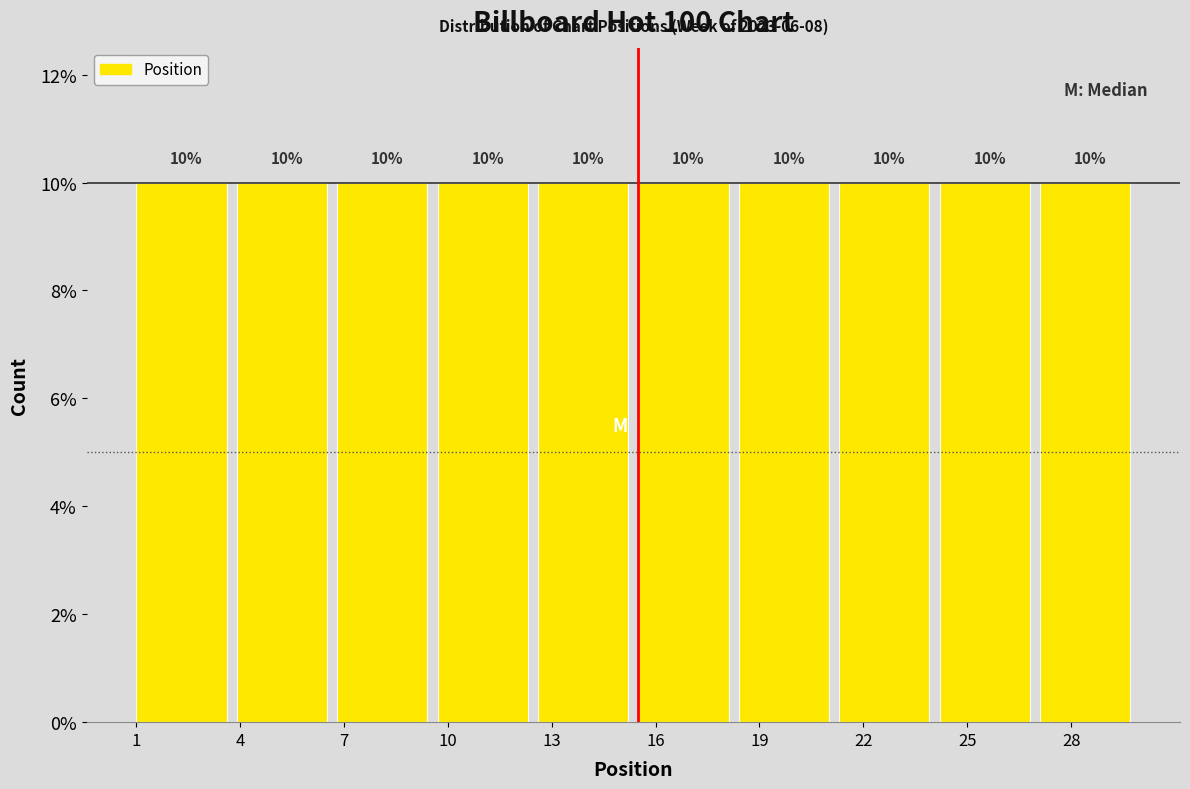

Reading left to right, list every bar in this chart as the range it spans on the x-axis followed by its height. The bar edges are not printed on the chart, so give them approximately, as read against the axis.

1.0 to 3.9: 10
3.9 to 6.8: 10
6.8 to 9.7: 10
9.7 to 12.6: 10
12.6 to 15.5: 10
15.5 to 18.4: 10
18.4 to 21.3: 10
21.3 to 24.2: 10
24.2 to 27.1: 10
27.1 to 30.0: 10